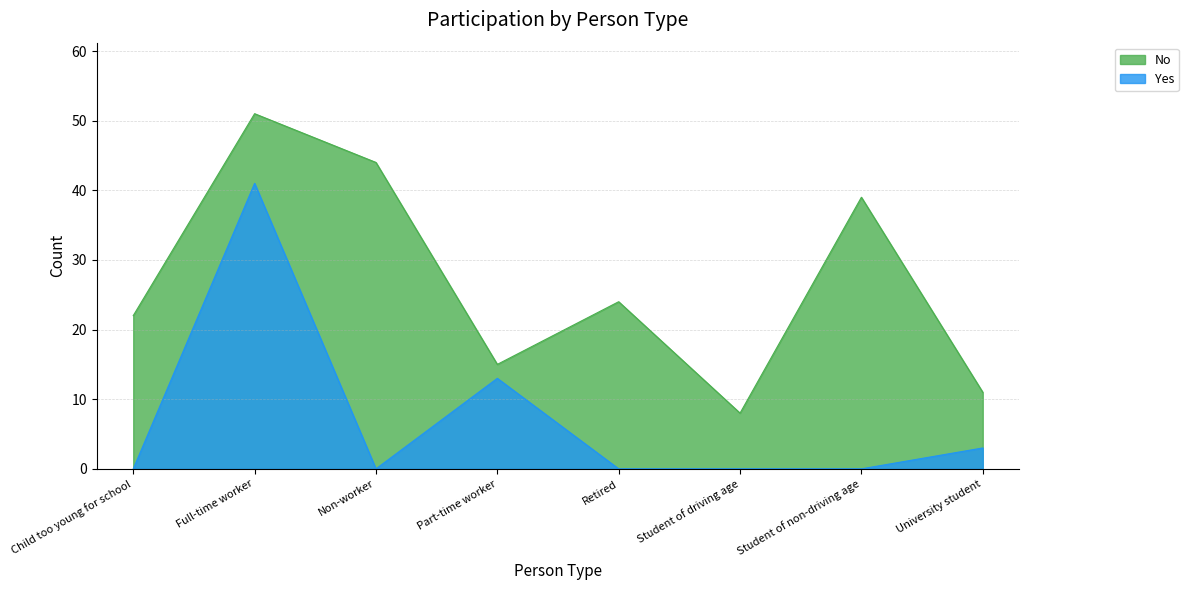

At which category is the sum across all series the highest?

Full-time worker